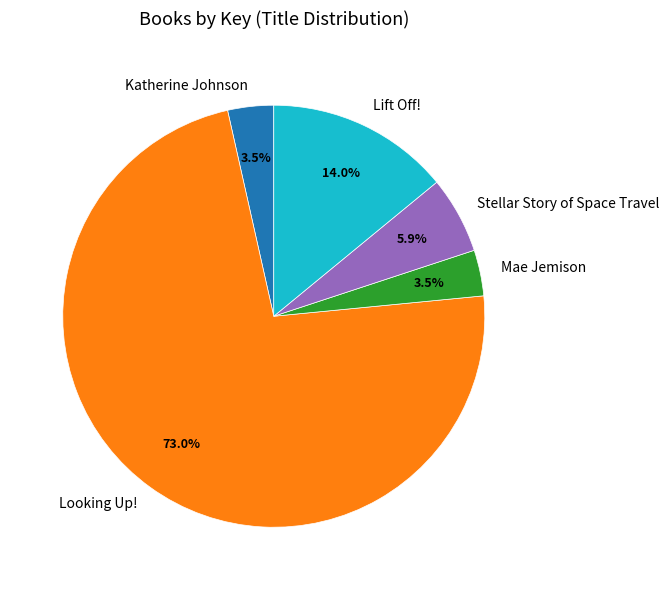

How much of the chart is everything except Lift Off!?

86.0%